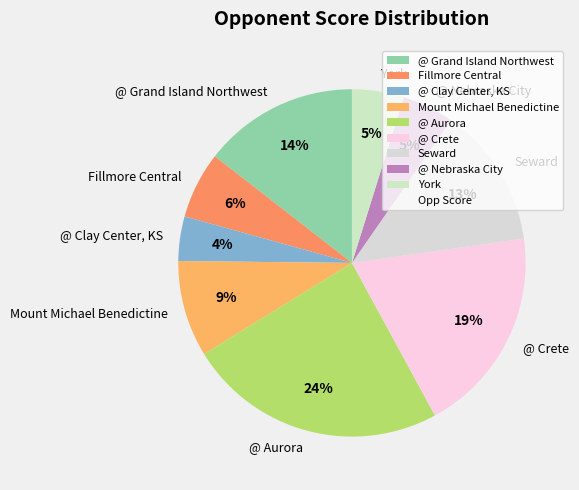

Which category has the biggest portion of the pie?

@ Aurora